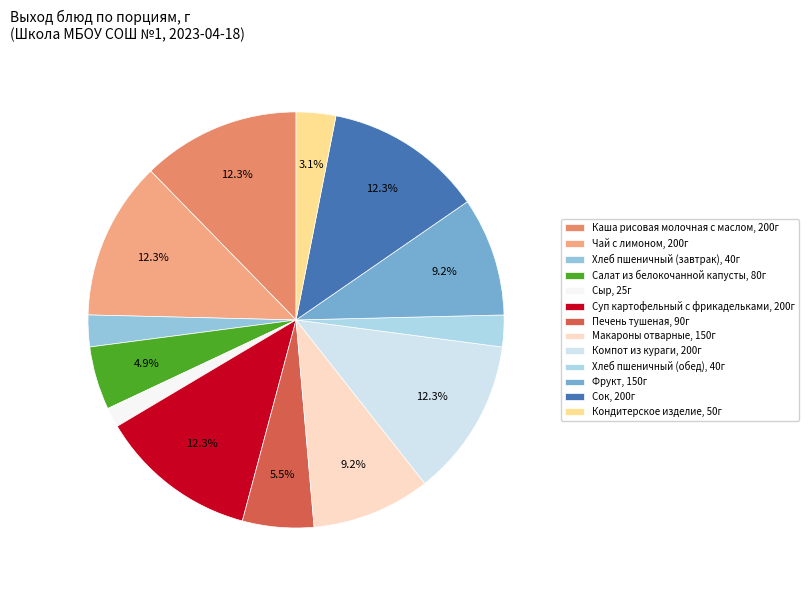

How many segments does this pie chart have?

13